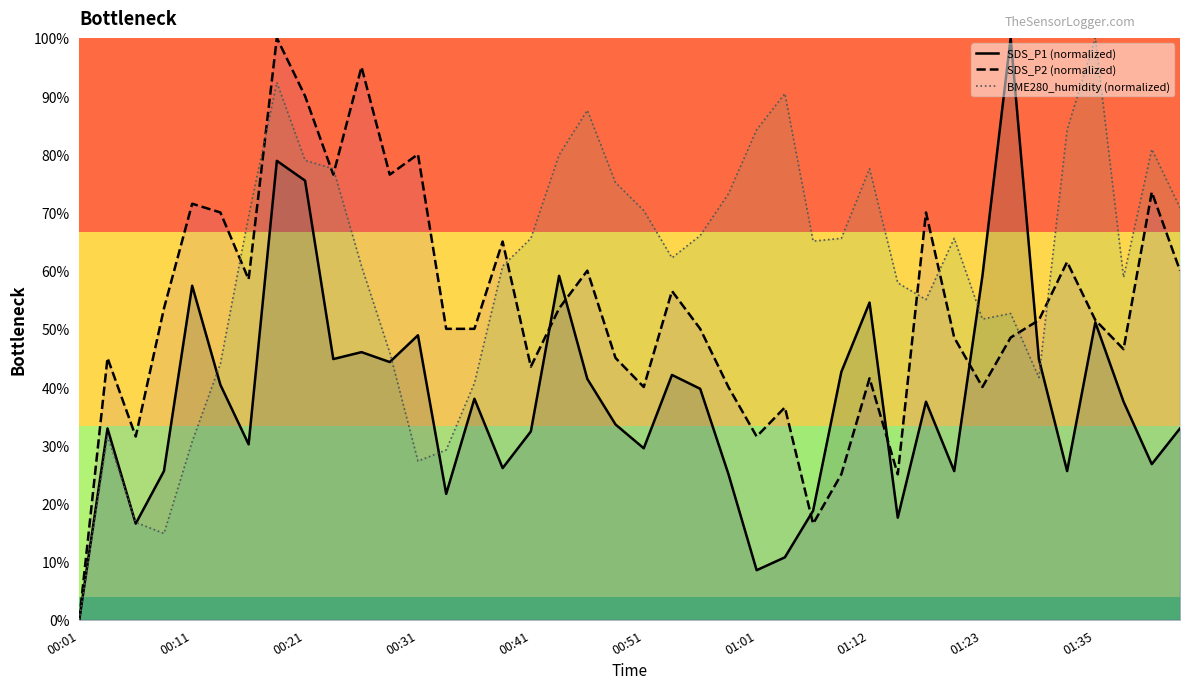

Rank the series by their average value, from highest to lowest.

BME280_humidity (normalized), SDS_P2 (normalized), SDS_P1 (normalized)